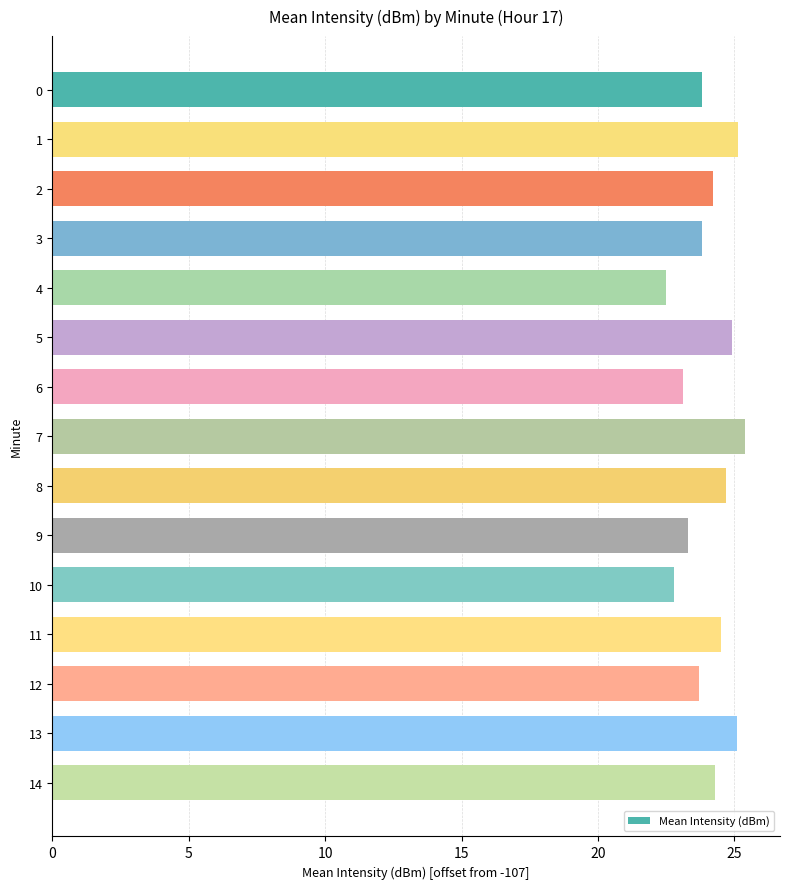

What is the value of the 7th bar from the top?

23.1